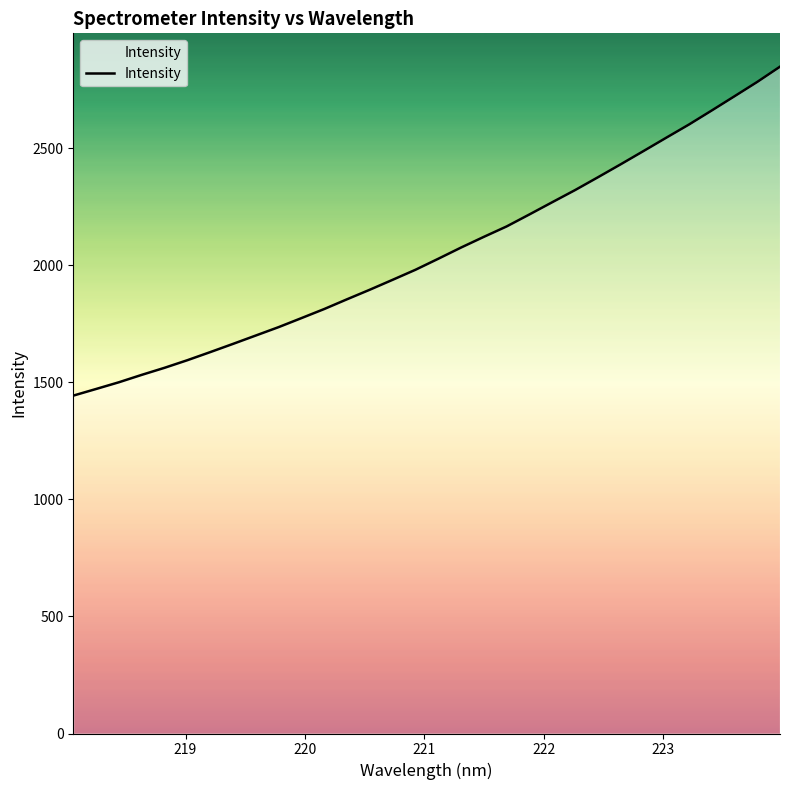

What is the difference between the maximum and minimum values?

1404.6